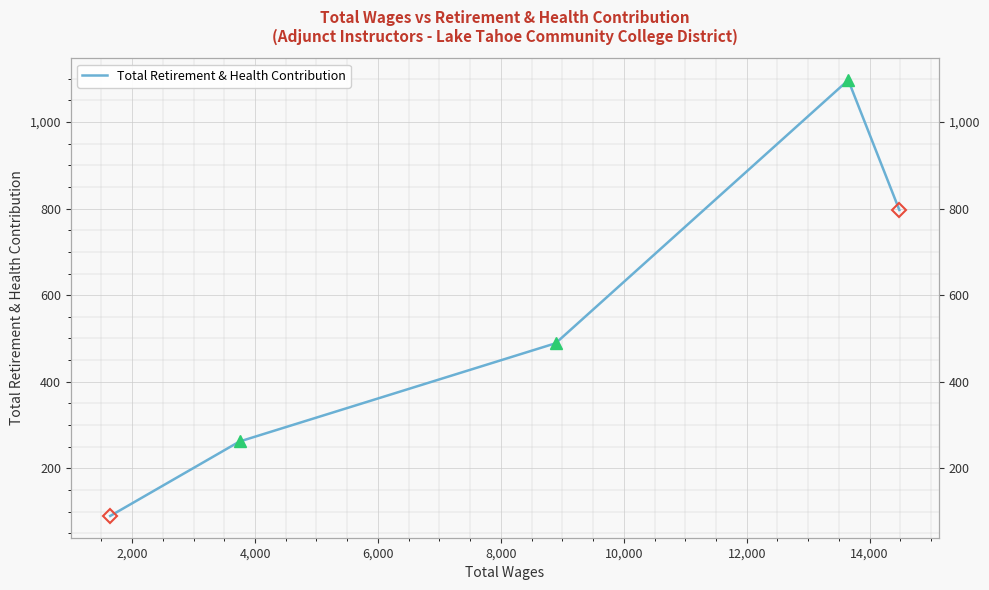

The value at 6,000 is 1492. True or false?

False